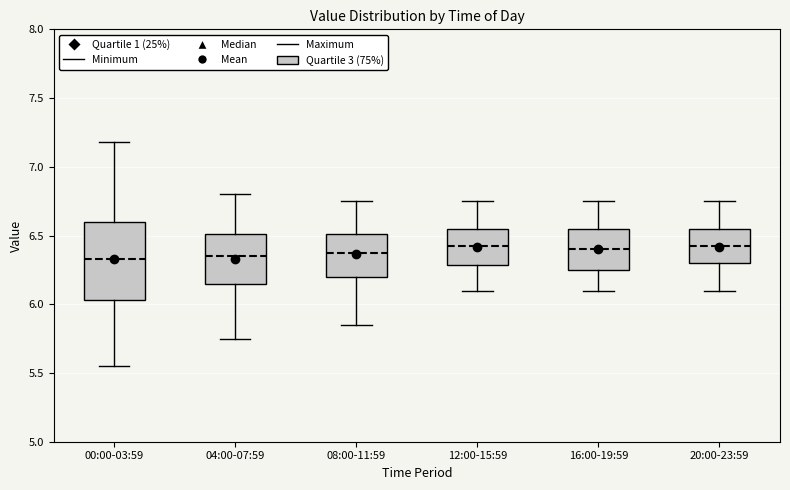

Where is the lower edge of the box for 16:00-19:59 on the y-axis? The values are not printed on the chart, so give them approximately, as read against the axis.

6.25